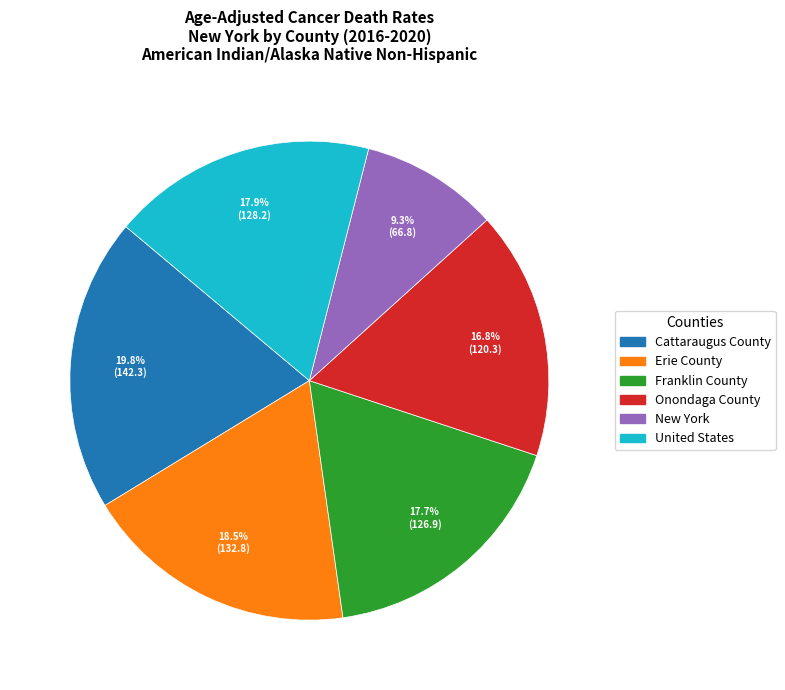

What percentage is the Franklin County slice, to the nearest percent?

18%